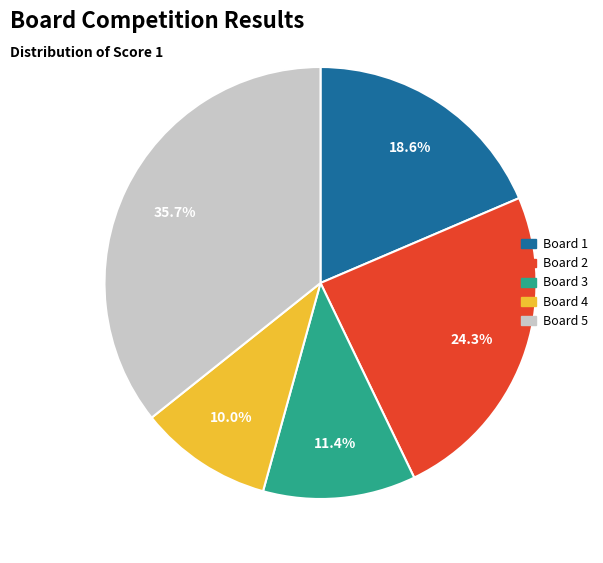

Does Board 3 account for over 50% of the chart?

No